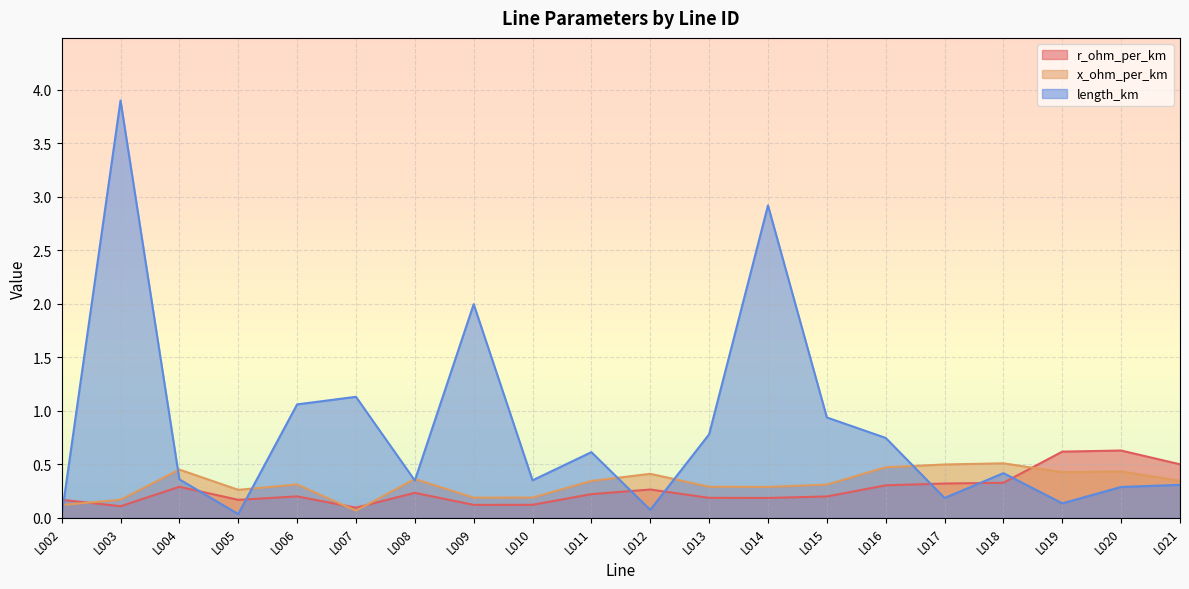

At which category is the sum across all series the highest?

L003